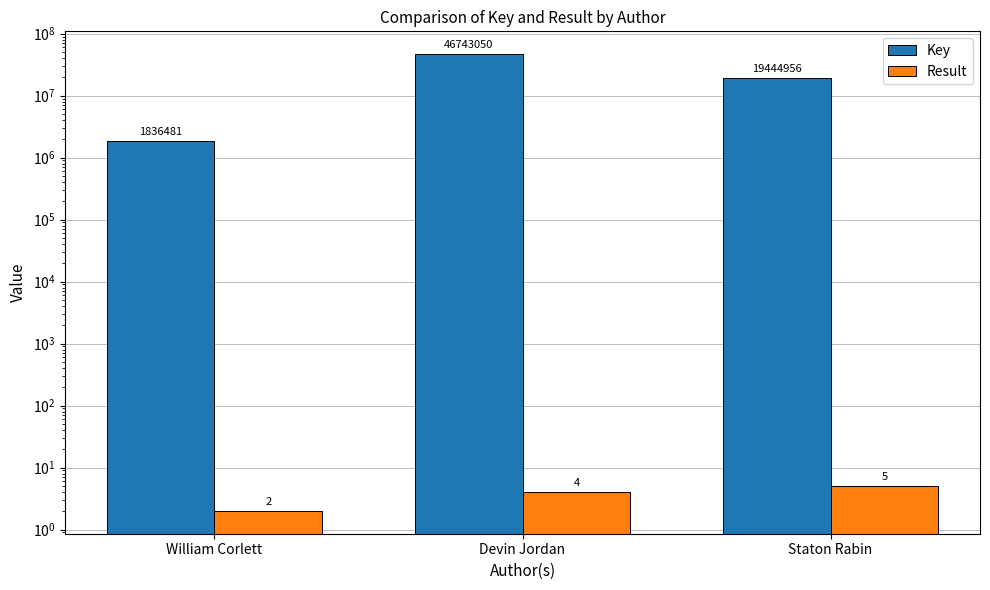

What is the spread (max minus min) of values at William Corlett?

1836479